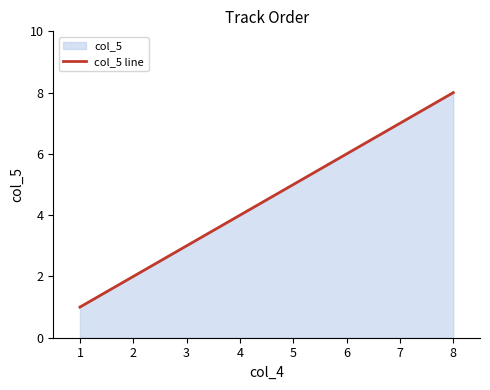

What is the difference between the maximum and minimum values?

7